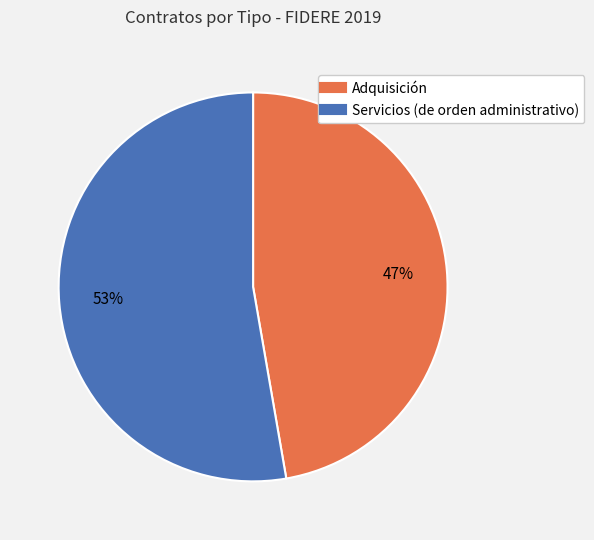

To the nearest percent, what is the average slice percentage?

50%